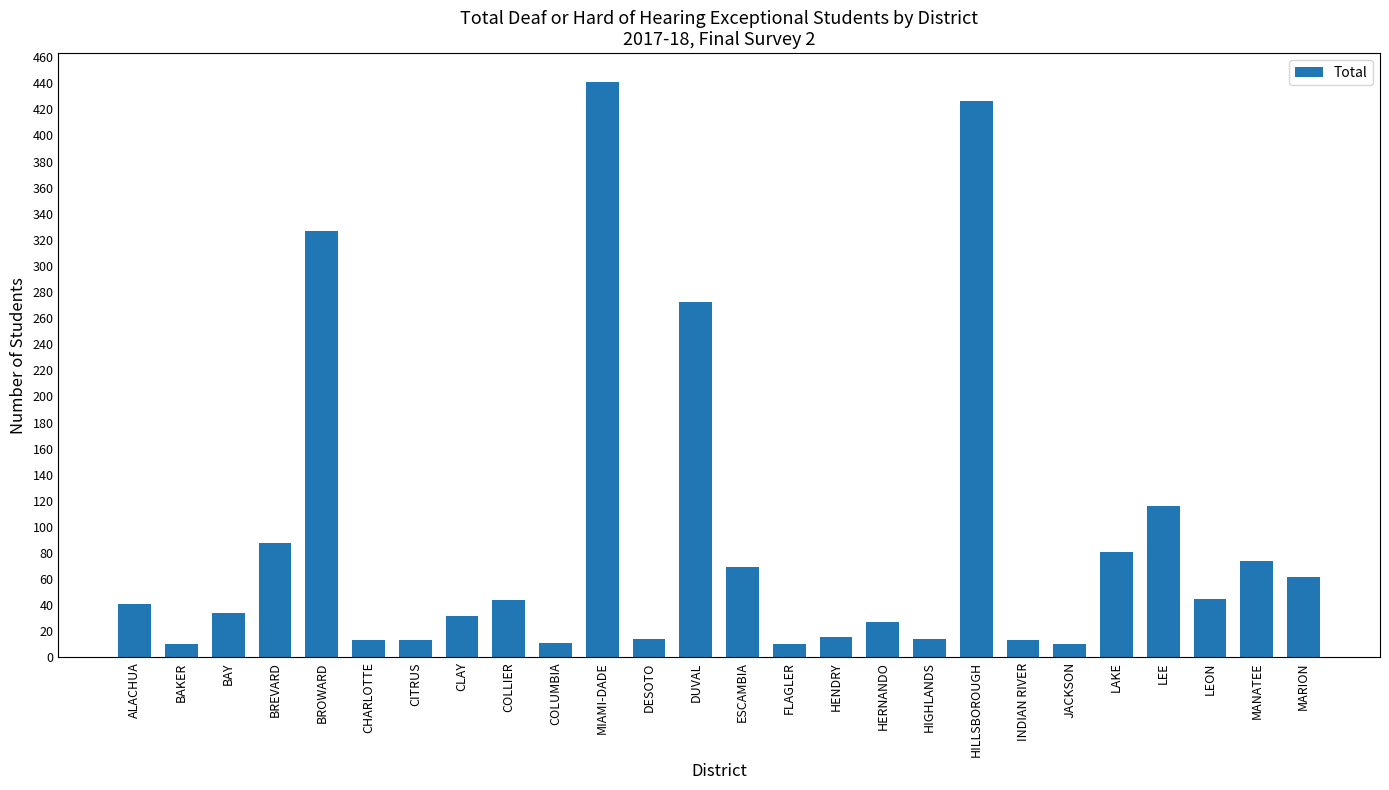

How many bars are there in total?

26